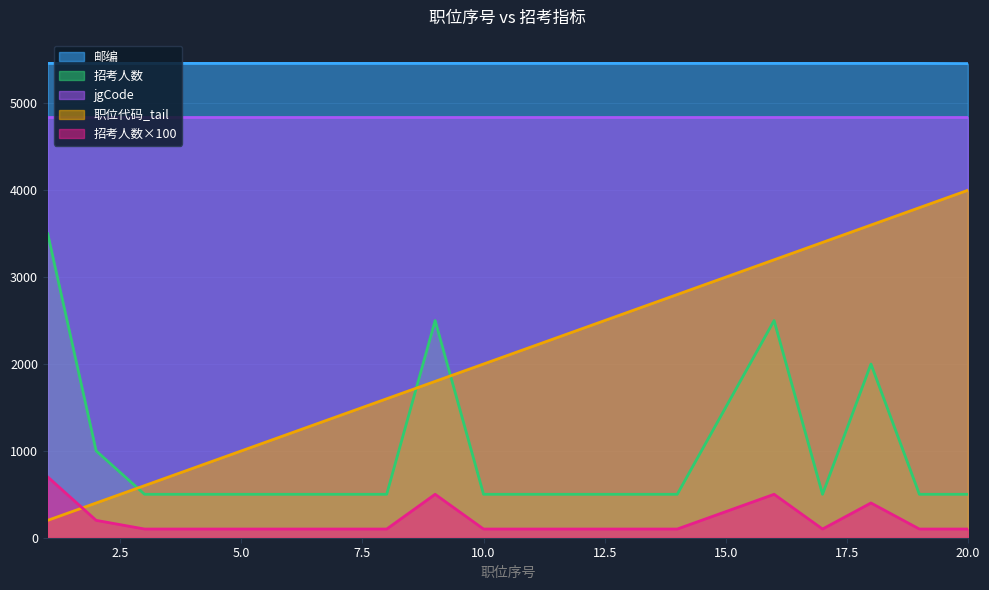

Rank the series by their maximum value, from highest to lowest.

邮编, jgCode, 职位代码_tail, 招考人数, 招考人数×100